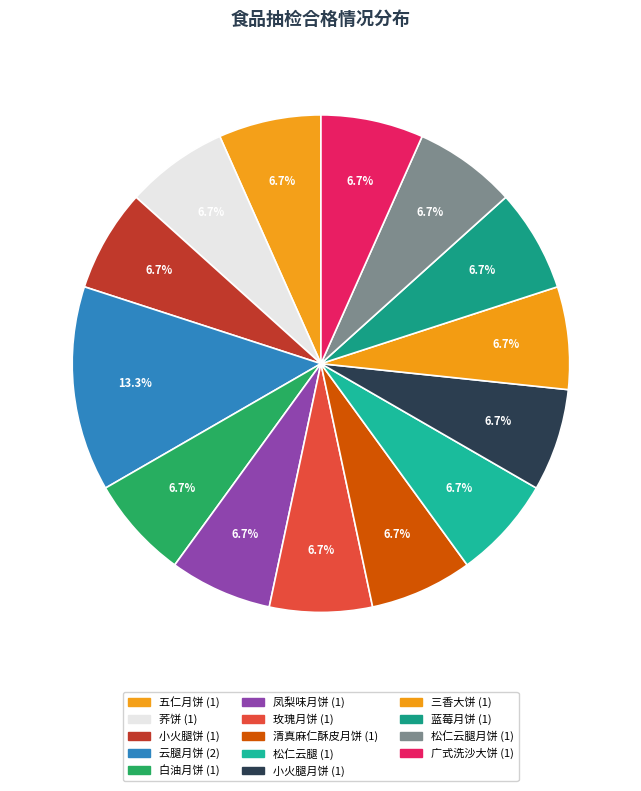

How many segments does this pie chart have?

14